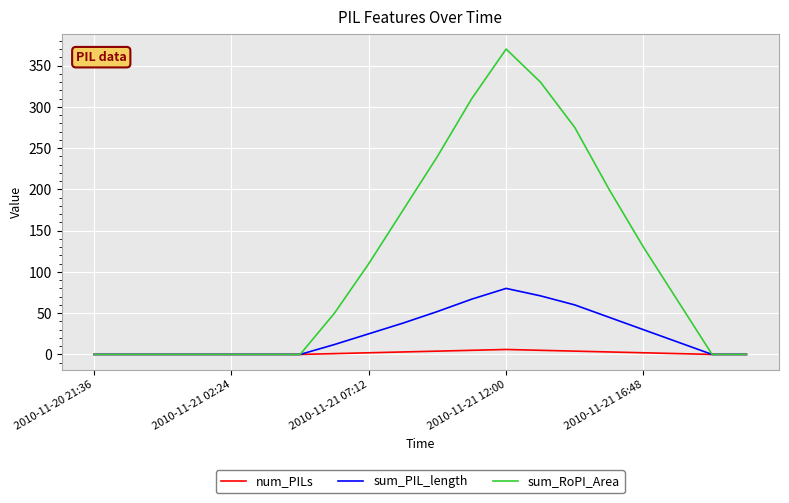

List the series in order of their peak value, lowest first.

num_PILs, sum_PIL_length, sum_RoPI_Area